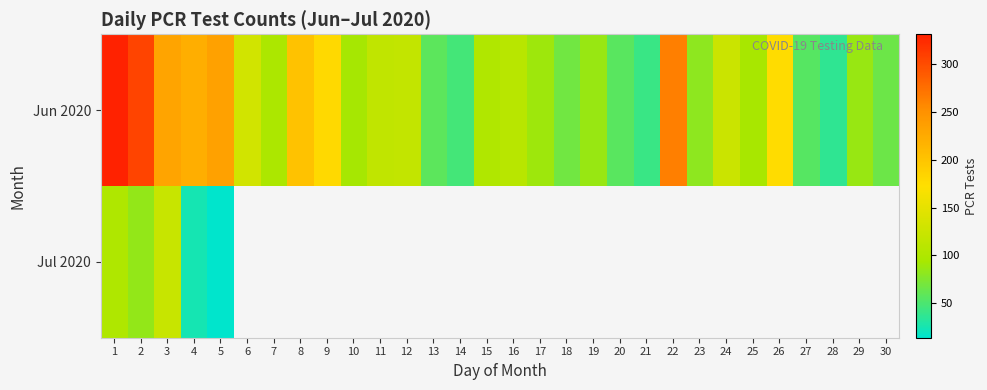

How many values in the Jun 2020 series are below 101?

15